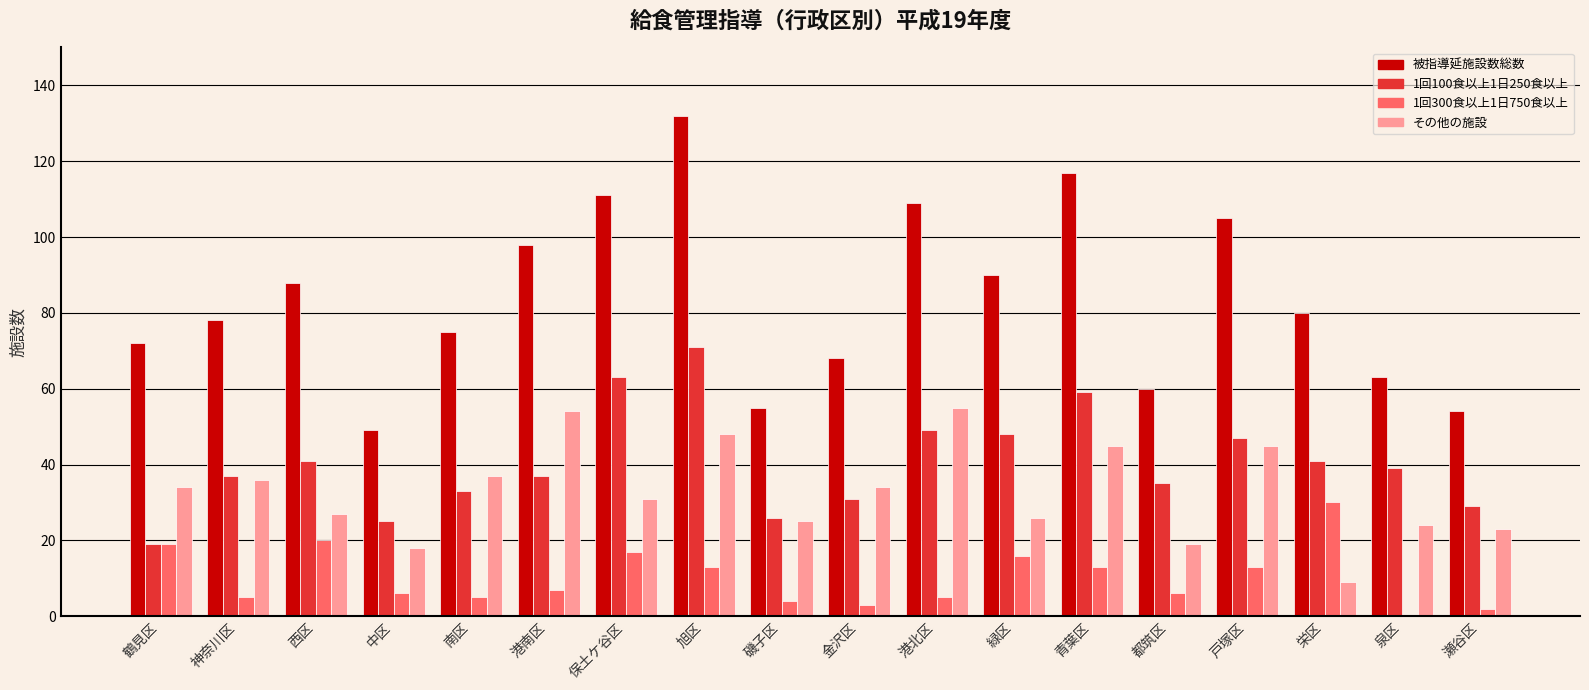

Between 鶴見区 and 港南区, which series saw the biggest shift?

被指導延施設数総数